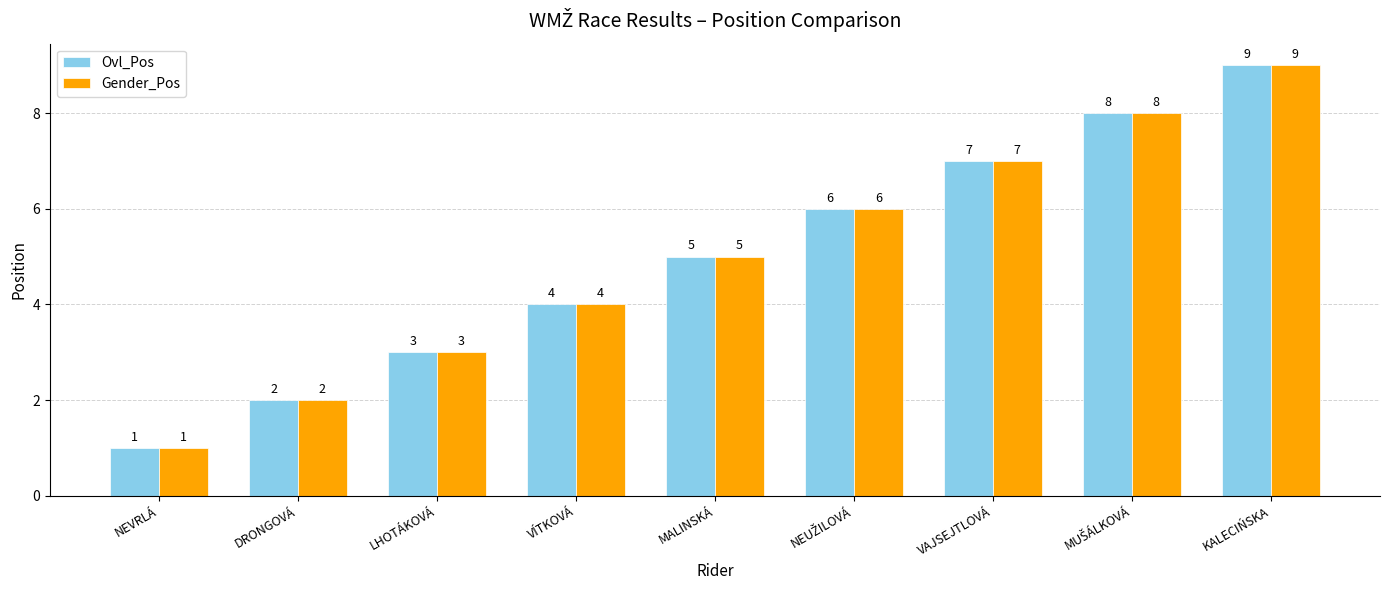

At which label is Gender_Pos closest to 5?

MALINSKÁ